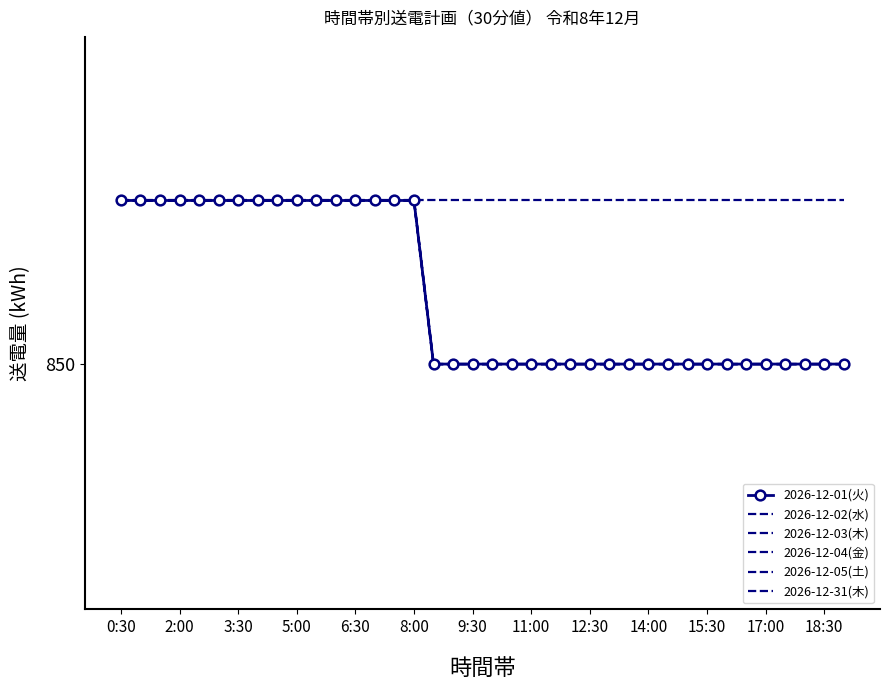

Reading right to left, what are all the values shown in this chart?

2026-12-01(火): 850	850	850	850	850	850	850	850	850	850	850	850	850	850	850	850	850	850	850	850	850	850	870	870	870	870	870	870	870	870	870	870	870	870	870	870	870	870
2026-12-02(水): 850	850	850	850	850	850	850	850	850	850	850	850	850	850	850	850	850	850	850	850	850	850	870	870	870	870	870	870	870	870	870	870	870	870	870	870	870	870
2026-12-03(木): 850	850	850	850	850	850	850	850	850	850	850	850	850	850	850	850	850	850	850	850	850	850	870	870	870	870	870	870	870	870	870	870	870	870	870	870	870	870
2026-12-04(金): 850	850	850	850	850	850	850	850	850	850	850	850	850	850	850	850	850	850	850	850	850	850	870	870	870	870	870	870	870	870	870	870	870	870	870	870	870	870
2026-12-05(土): 850	850	850	850	850	850	850	850	850	850	850	850	850	850	850	850	850	850	850	850	850	850	870	870	870	870	870	870	870	870	870	870	870	870	870	870	870	870
2026-12-31(木): 870	870	870	870	870	870	870	870	870	870	870	870	870	870	870	870	870	870	870	870	870	870	870	870	870	870	870	870	870	870	870	870	870	870	870	870	870	870